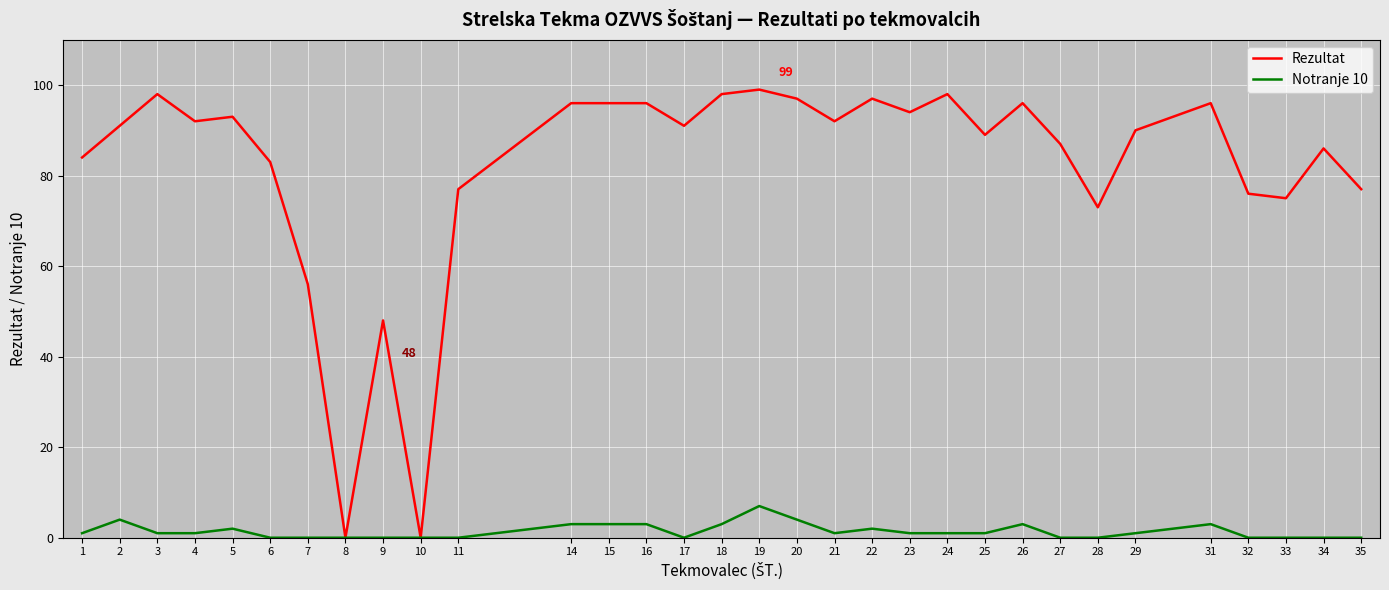

Which series has the widest spread of values?

Rezultat